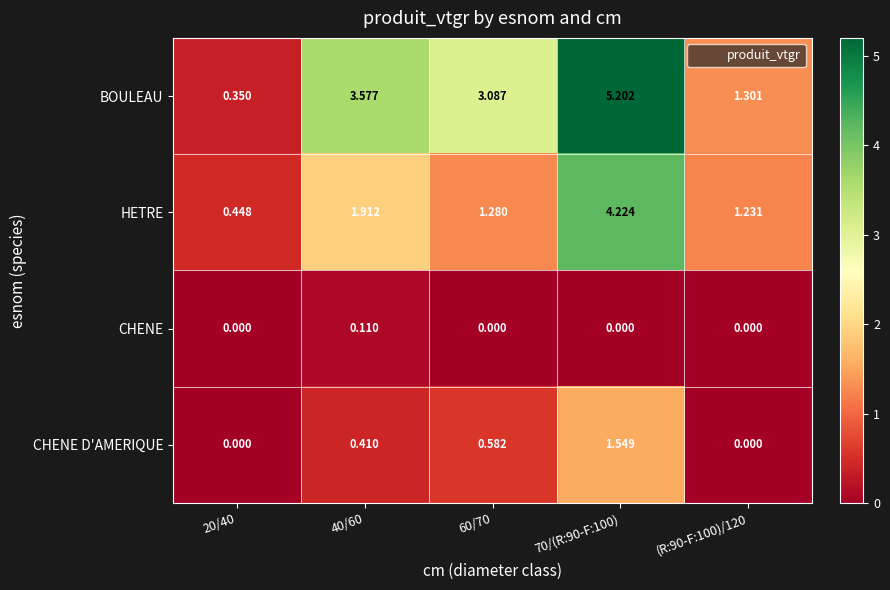

List the series in order of their overall mean, lowest first.

CHENE, CHENE D'AMERIQUE, HETRE, BOULEAU